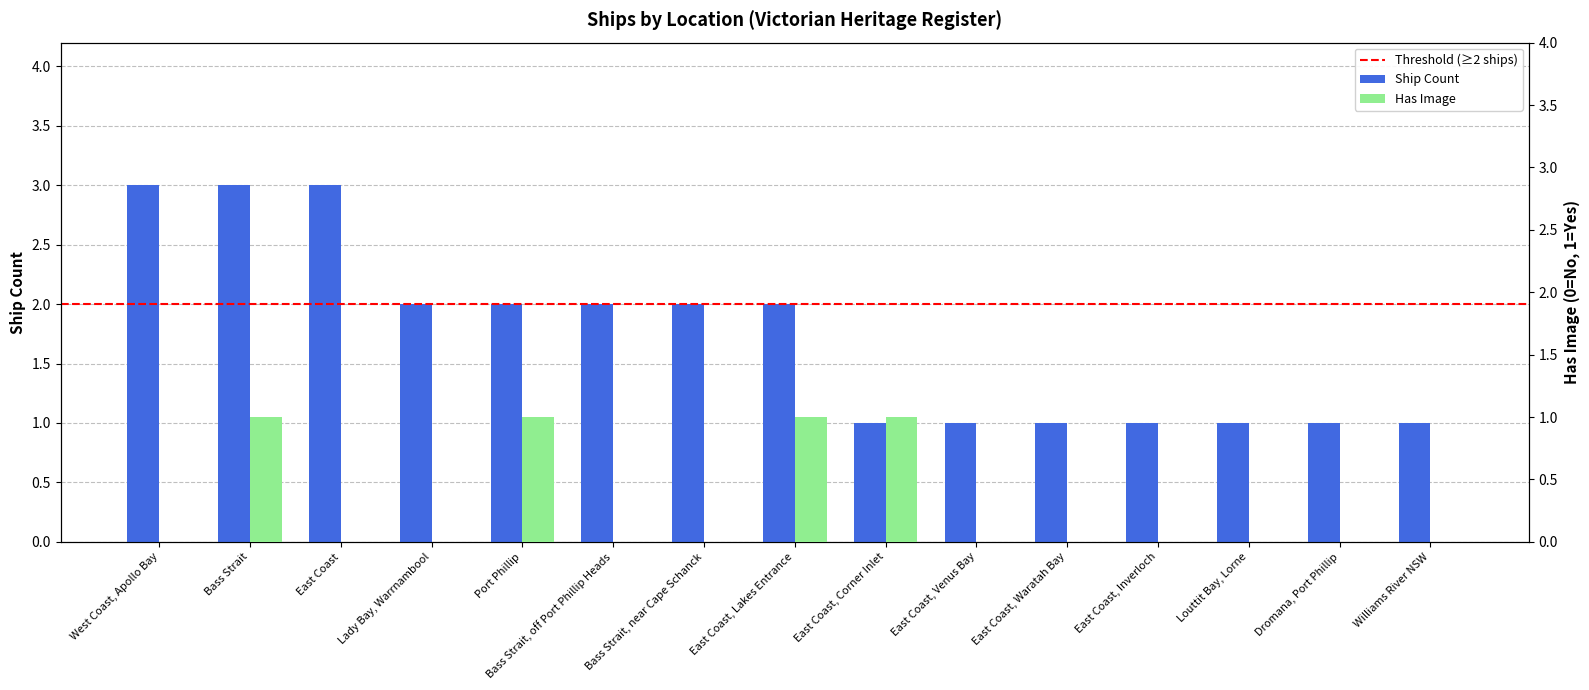

Is it true that Ship Count equals 1 at East Coast, Waratah Bay?

True